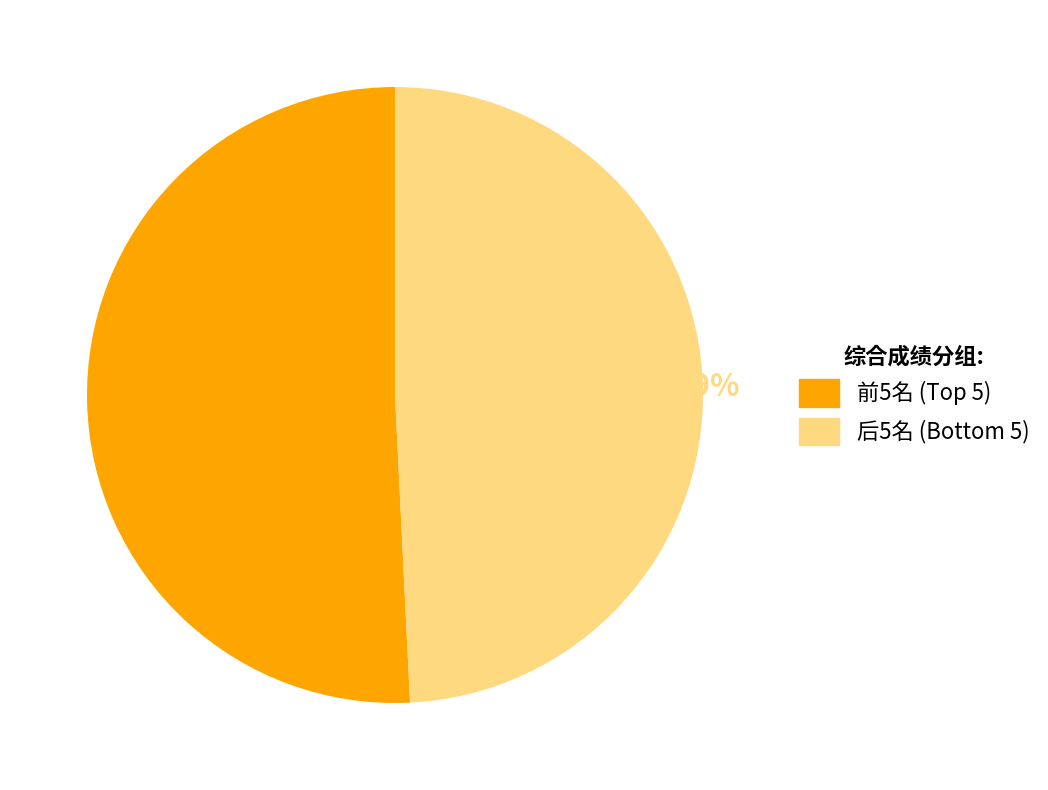

Count the number of slices in the pie.

2